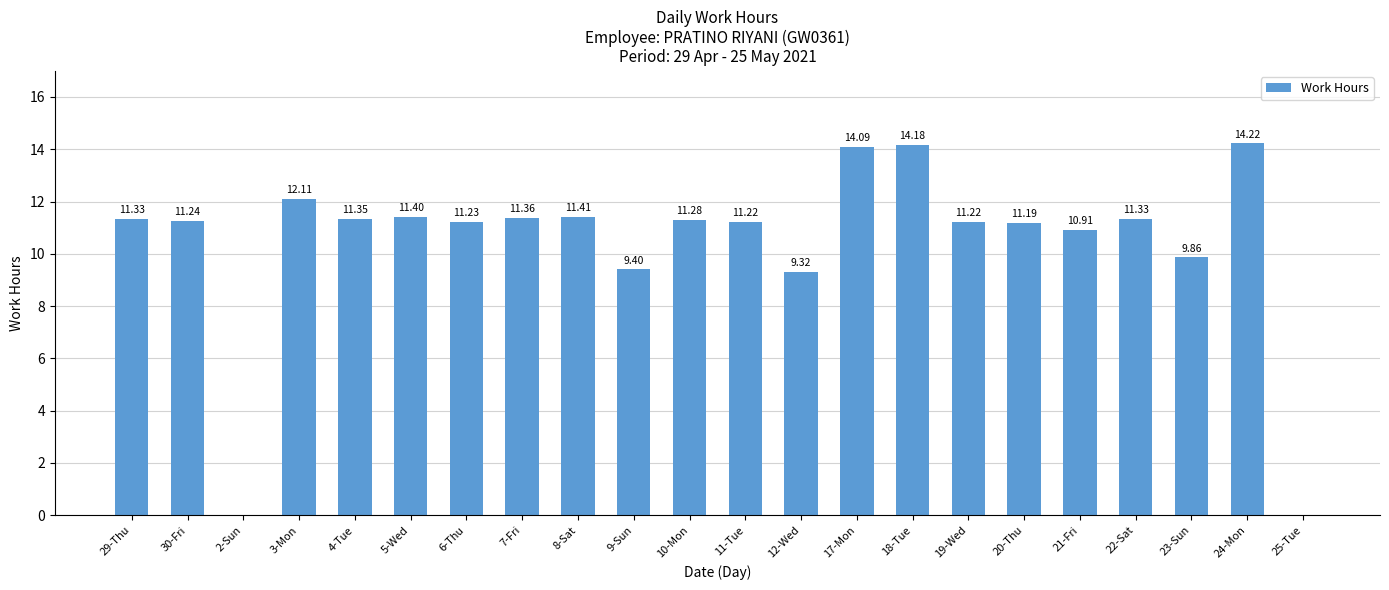

What is the sum of the values at 2-Sun and 9-Sun?

9.4